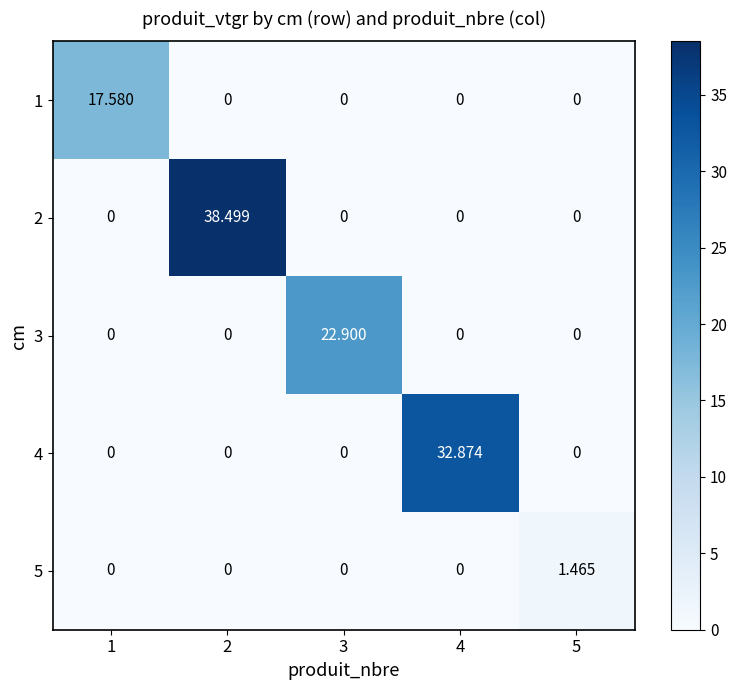

At which category is the sum across all series the highest?

2